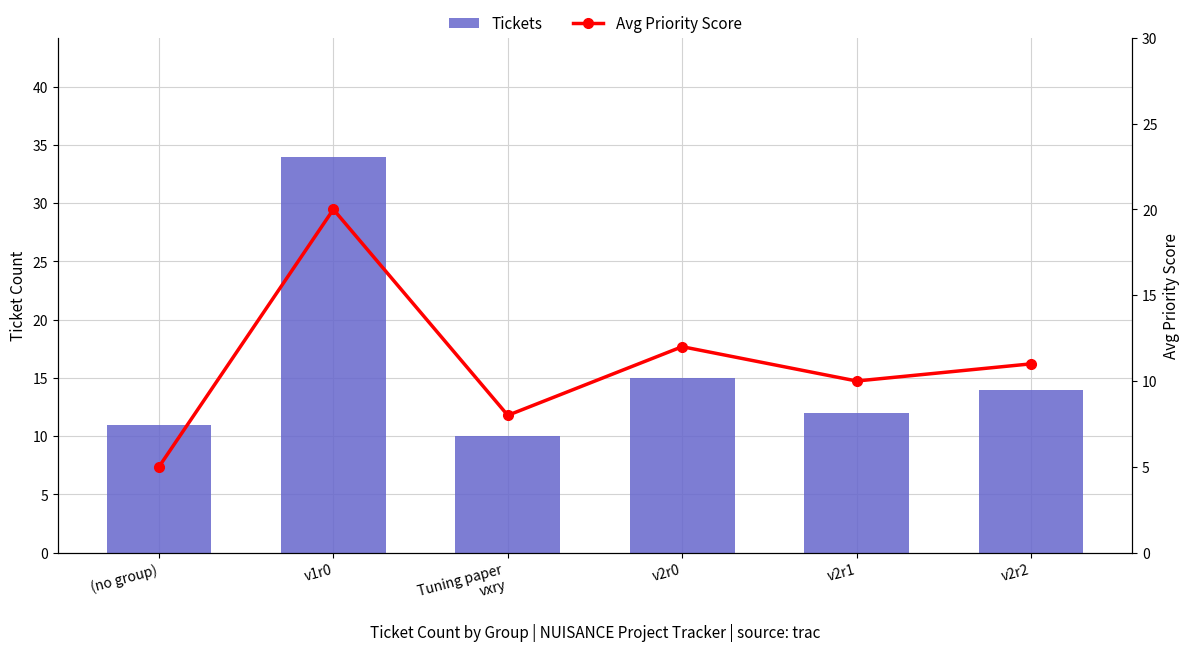

What are all the series names shown in the legend?

Tickets, Avg Priority Score